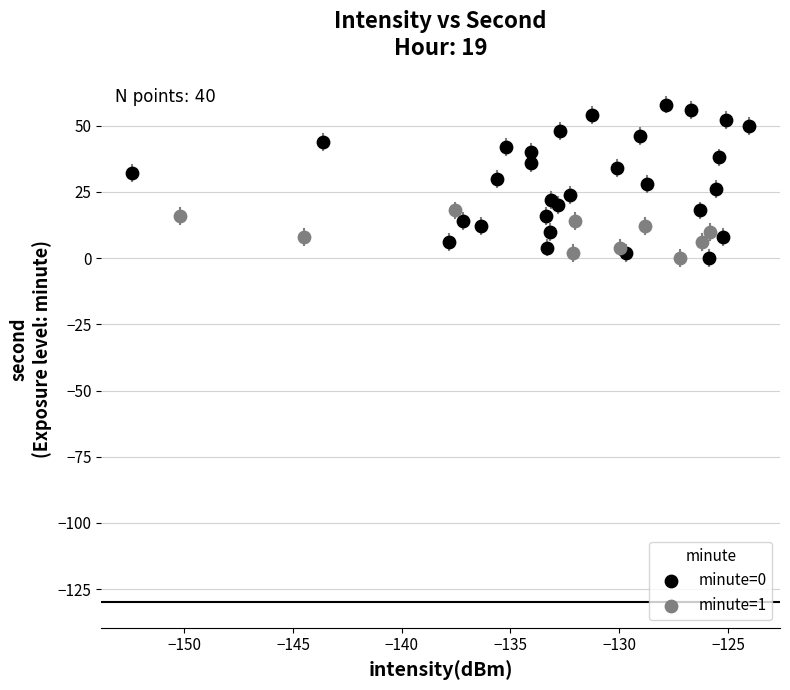

Which series has the largest Y range (max minus min)?

minute=0